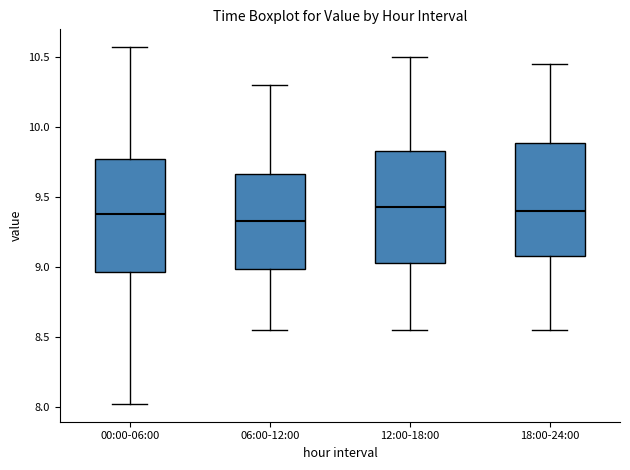

Reading left to right, transcribe this box plot: for each box, give where its median line is, the range the box spans, and where its two whiskers end, as read against the y-axis. The values are not printed on the chart, so give them approximately, as read against the axis.

00:00-06:00: median 9.40, box 8.95 to 9.75, whiskers 8.00 to 10.55
06:00-12:00: median 9.35, box 9.00 to 9.65, whiskers 8.55 to 10.30
12:00-18:00: median 9.45, box 9.05 to 9.85, whiskers 8.55 to 10.50
18:00-24:00: median 9.40, box 9.10 to 9.90, whiskers 8.55 to 10.45